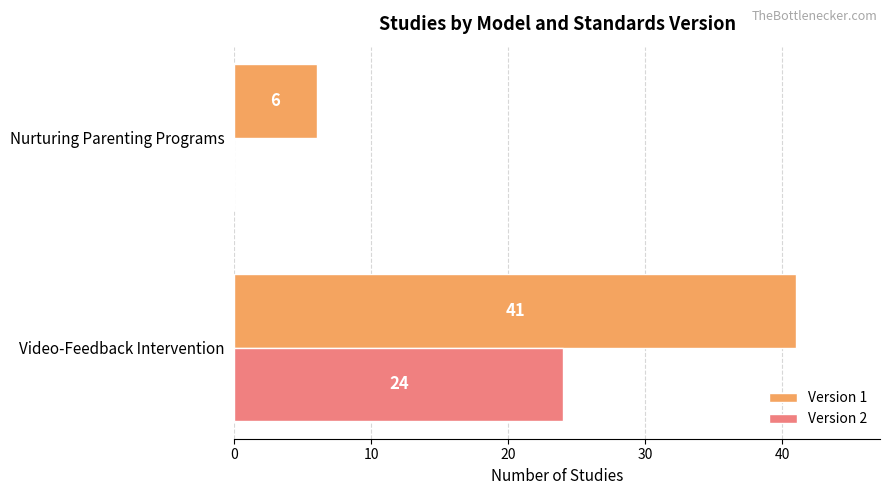

True or false: Version 2 has a value of 16 at Nurturing Parenting Programs.

False